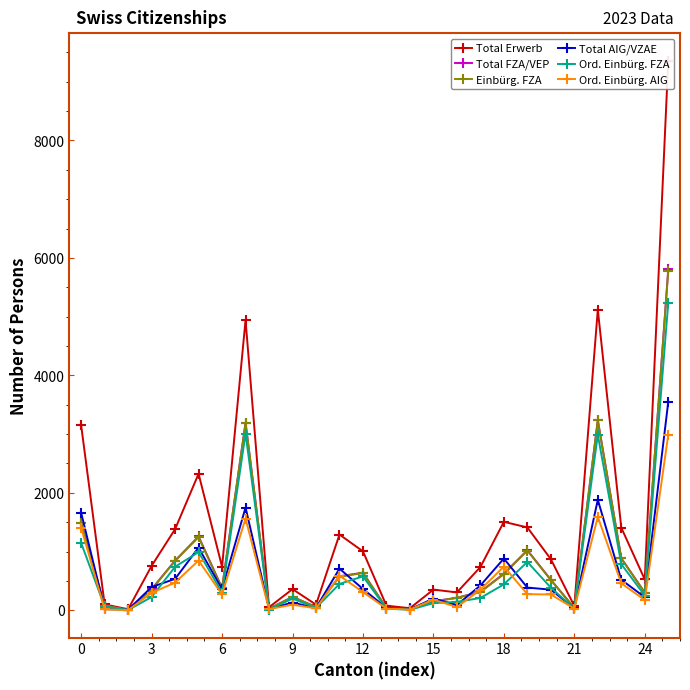

What is the difference between the maximum and minimum values in the Total AIG/VZAE series?

3539